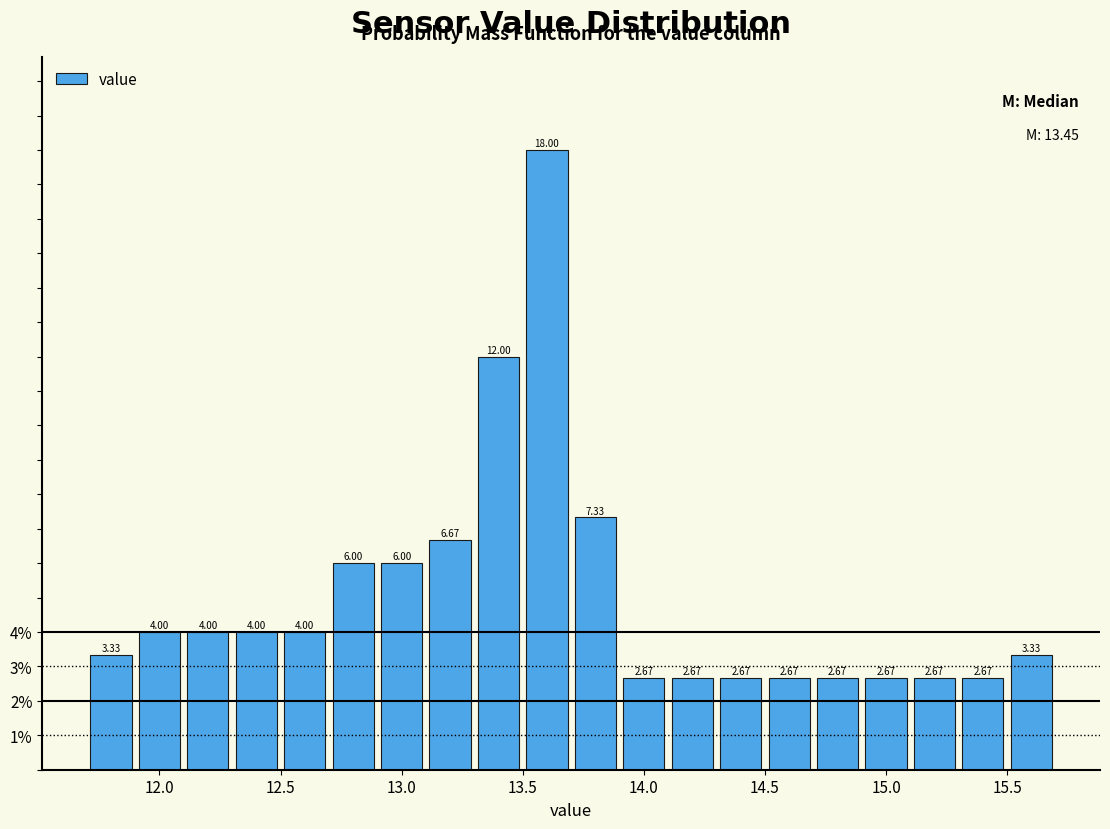

Reading left to right, list every bar in this chart as the range it spans on the x-axis followed by its height.

11.7 to 11.9: 3.33
11.9 to 12.1: 4.00
12.1 to 12.3: 4.00
12.3 to 12.5: 4.00
12.5 to 12.7: 4.00
12.7 to 12.9: 6.00
12.9 to 13.1: 6.00
13.1 to 13.3: 6.67
13.3 to 13.5: 12.00
13.5 to 13.7: 18.00
13.7 to 13.9: 7.33
13.9 to 14.1: 2.67
14.1 to 14.3: 2.67
14.3 to 14.5: 2.67
14.5 to 14.7: 2.67
14.7 to 14.9: 2.67
14.9 to 15.1: 2.67
15.1 to 15.3: 2.67
15.3 to 15.5: 2.67
15.5 to 15.7: 3.33